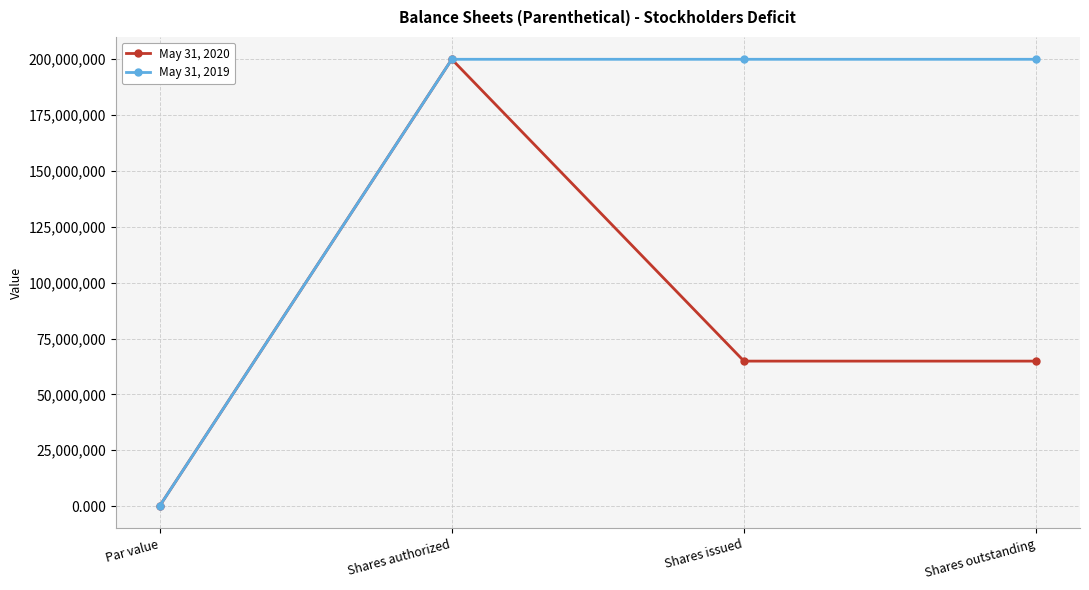

Does the chart display data point markers on the line(s)?

Yes